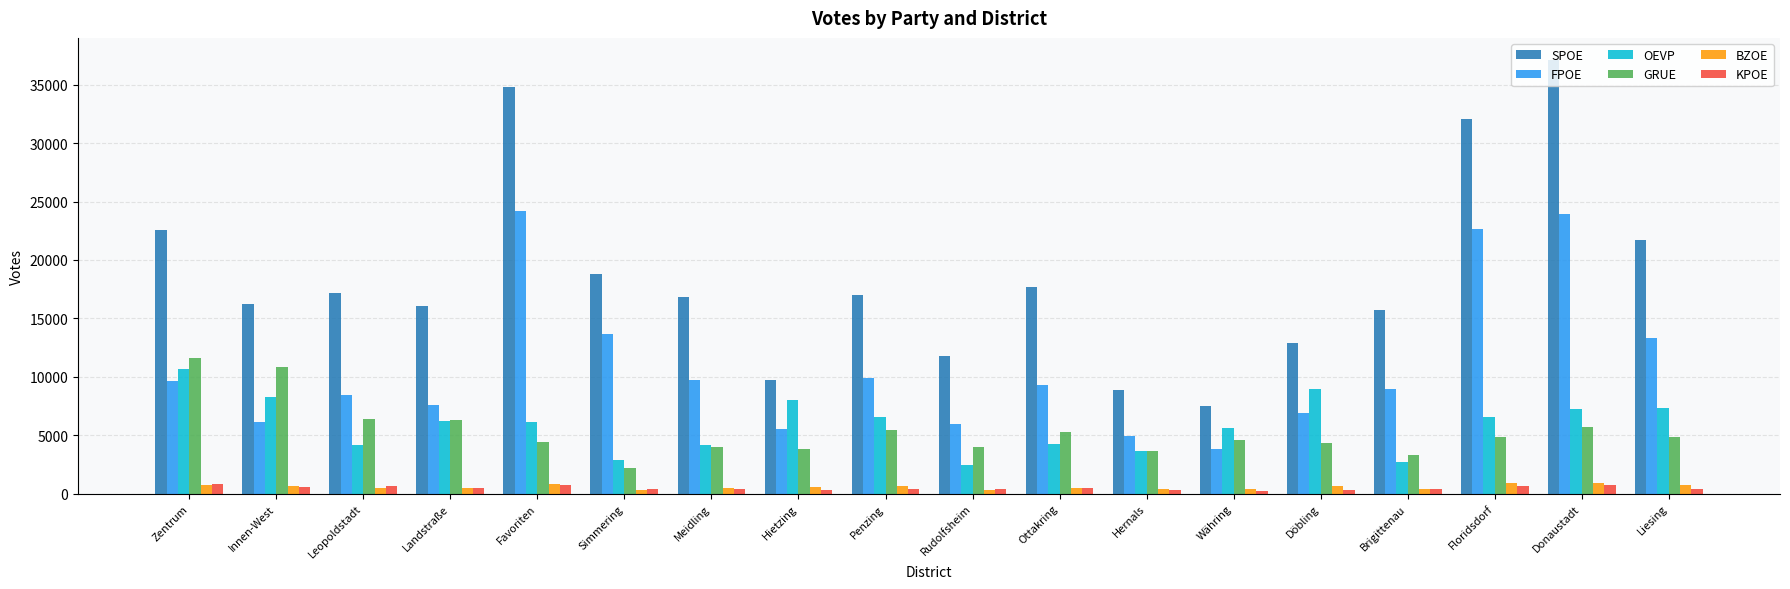

What is the spread (max minus min) of values at Landstraße?

15582